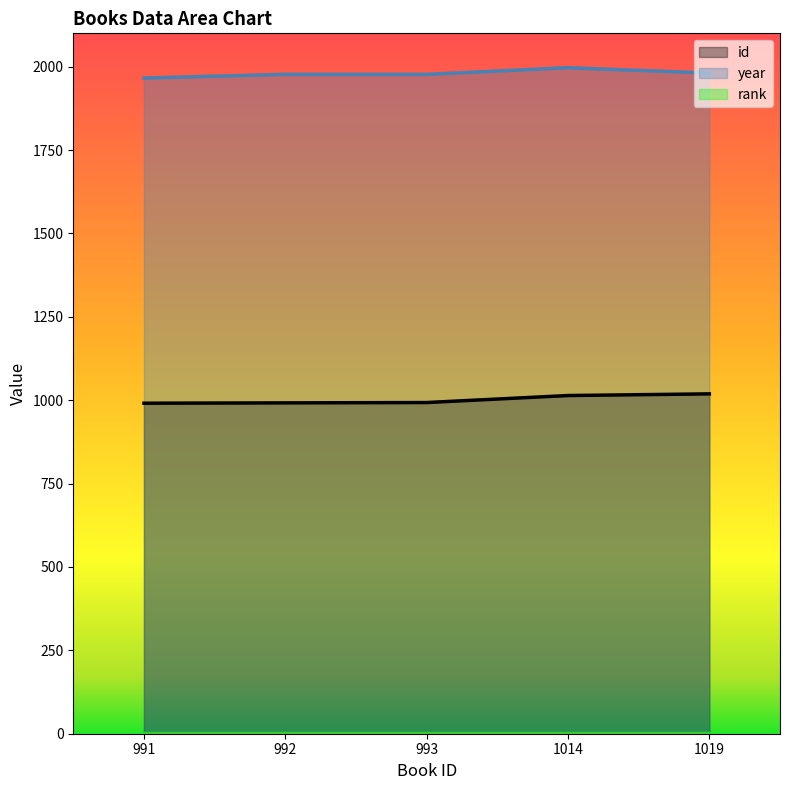

True or false: id and year intersect in this chart.

False